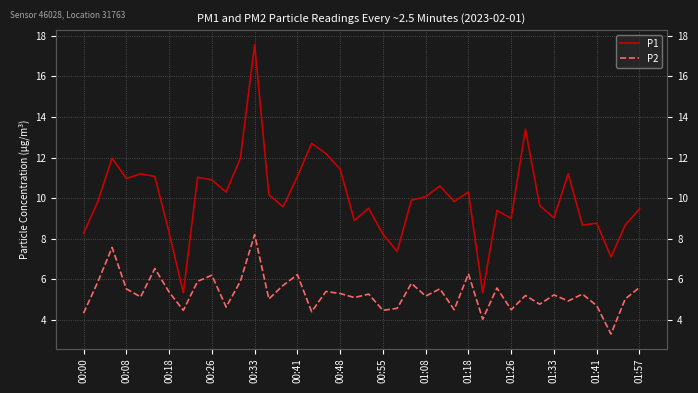

What value does the P2 series have at 00:48?

5.3